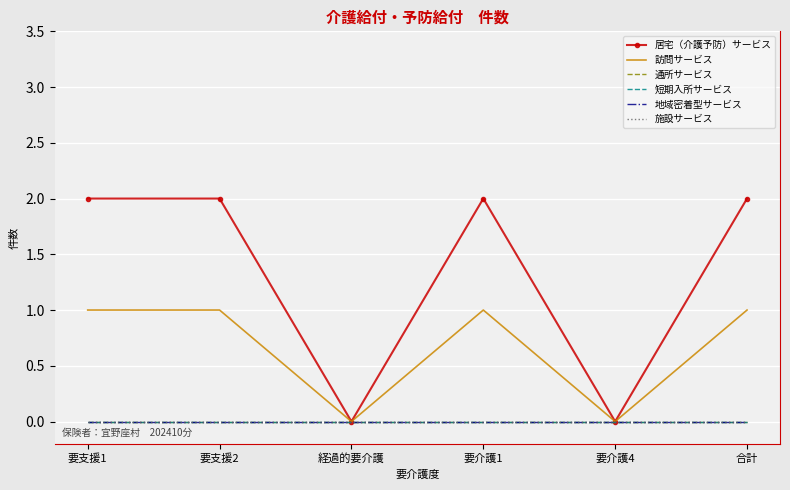

Which series has the widest spread of values?

居宅（介護予防）サービス